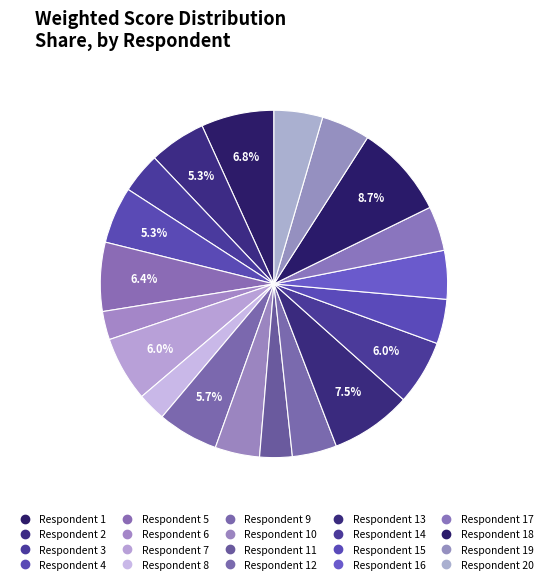

How many segments does this pie chart have?

20